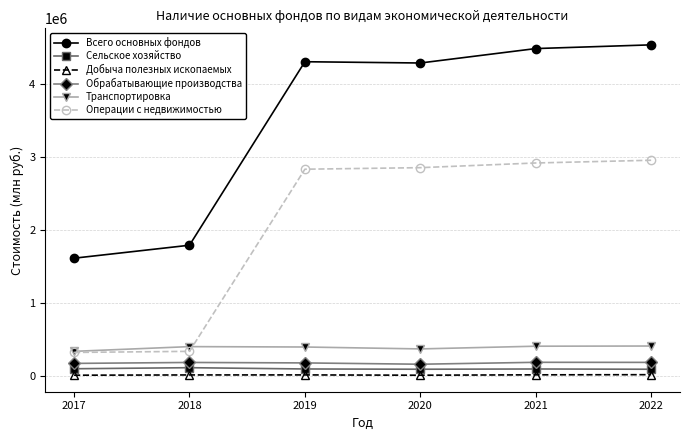

At which category does Всего основных фондов reach its first local valley?

2020